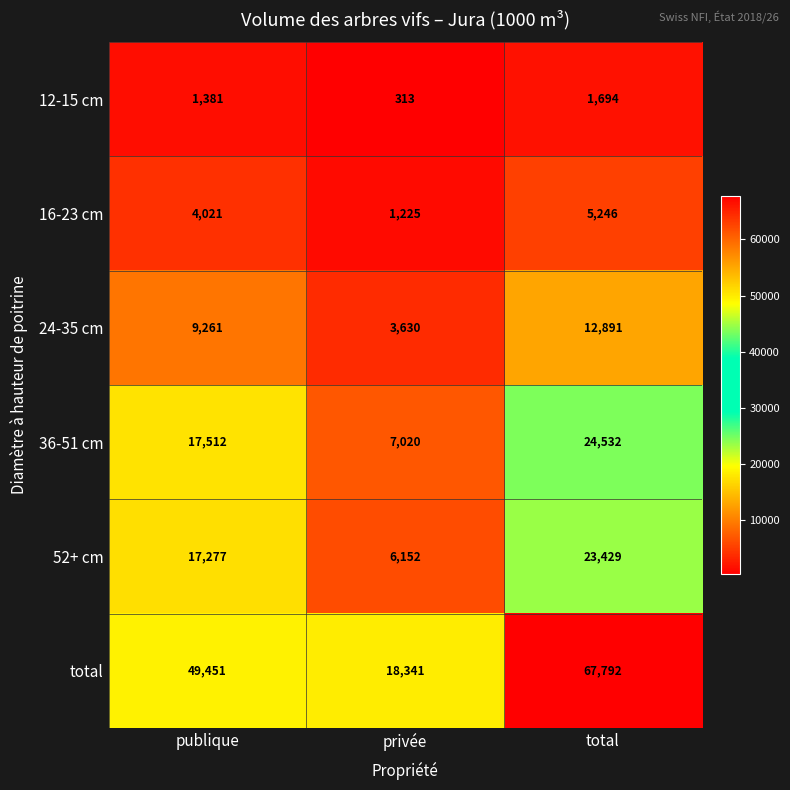

The value of 36-51 cm at publique is 30787. True or false?

False